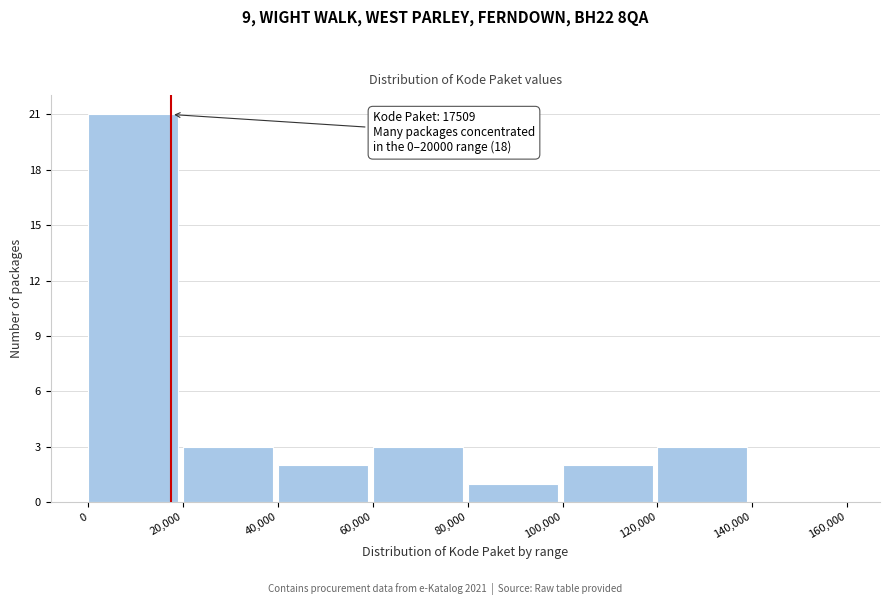

Over which range of the x-axis is the bar tallest?

0 to 20,000